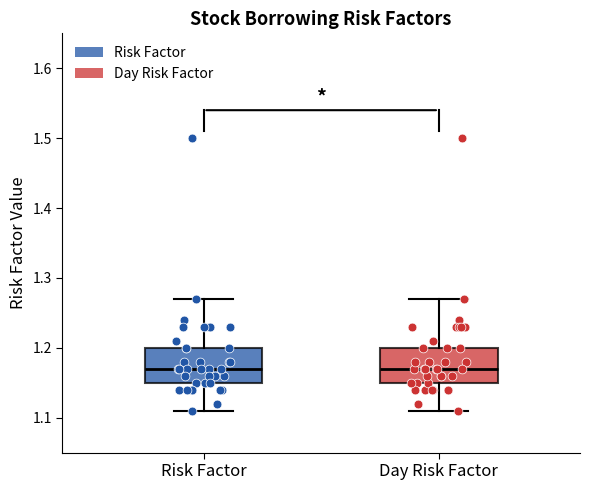

Reading left to right, transcribe this box plot: for each box, give where its median line is, the range the box spans, and where its two whiskers end, as read against the y-axis. The values are not printed on the chart, so give them approximately, as read against the axis.

Risk Factor: median 1.17, box 1.15 to 1.20, whiskers 1.11 to 1.27
Day Risk Factor: median 1.17, box 1.15 to 1.20, whiskers 1.11 to 1.27